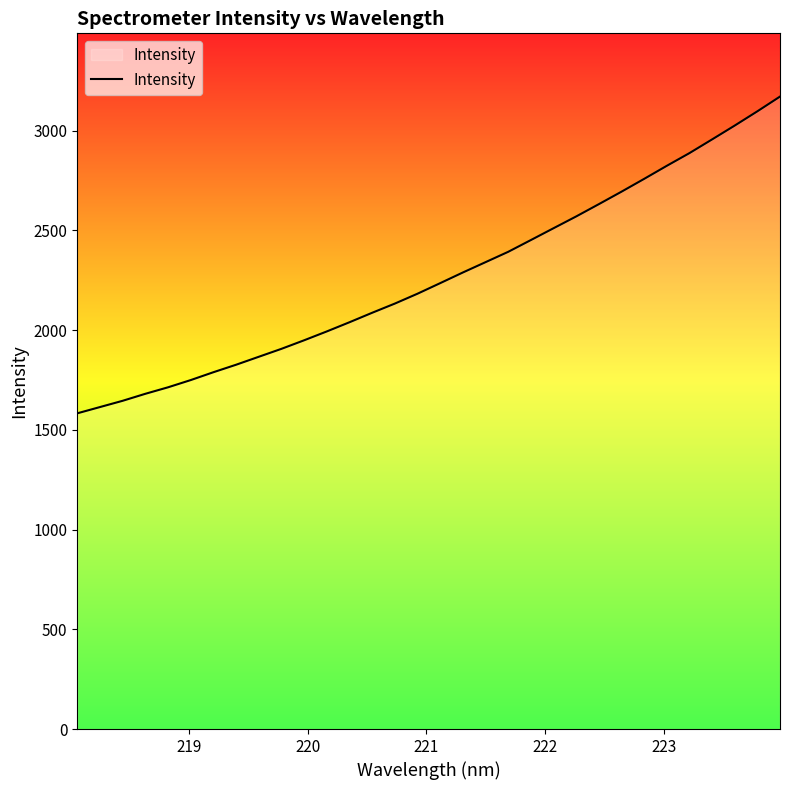

What is the difference between the maximum and minimum values?

1587.9